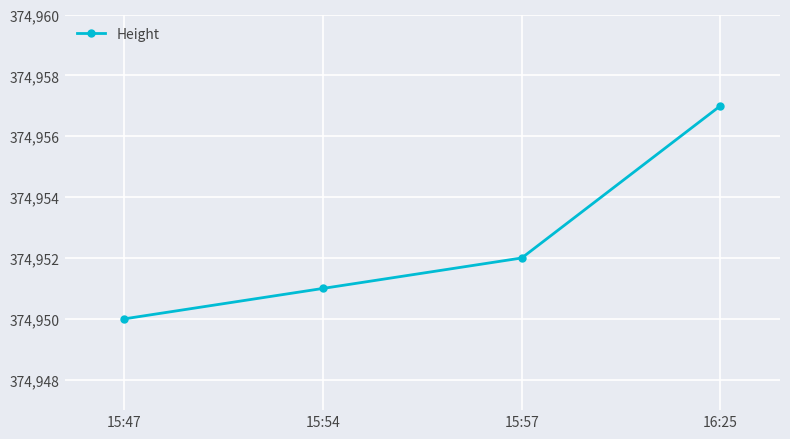

Reading right to left, transcribe all the data shown in this chart.

374957	374952	374951	374950